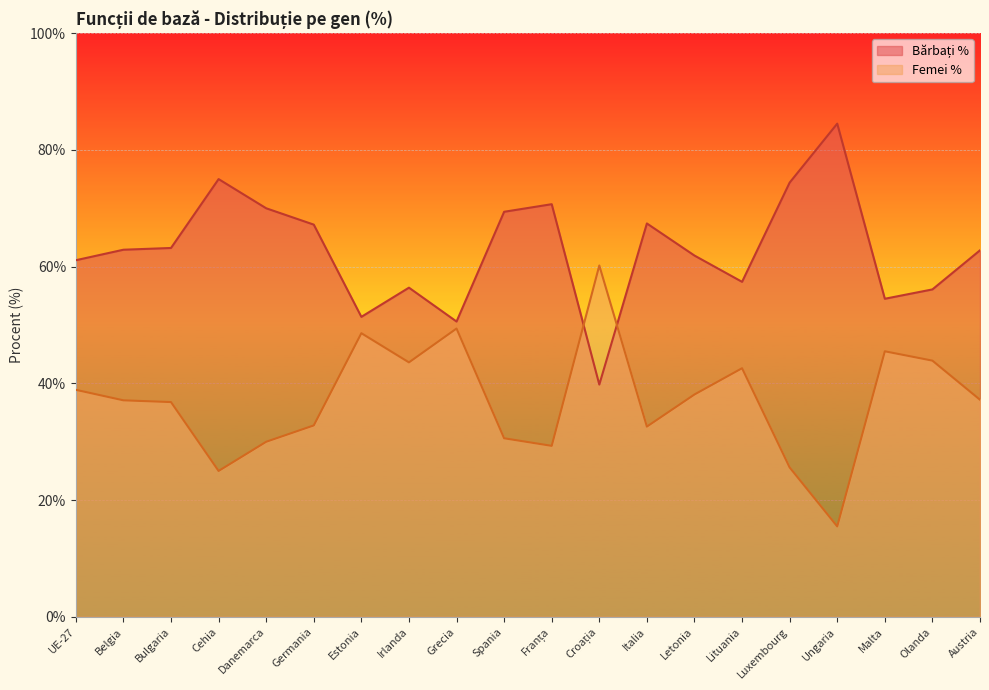

How many intersections are there between Bărbați % and Femei %?

2